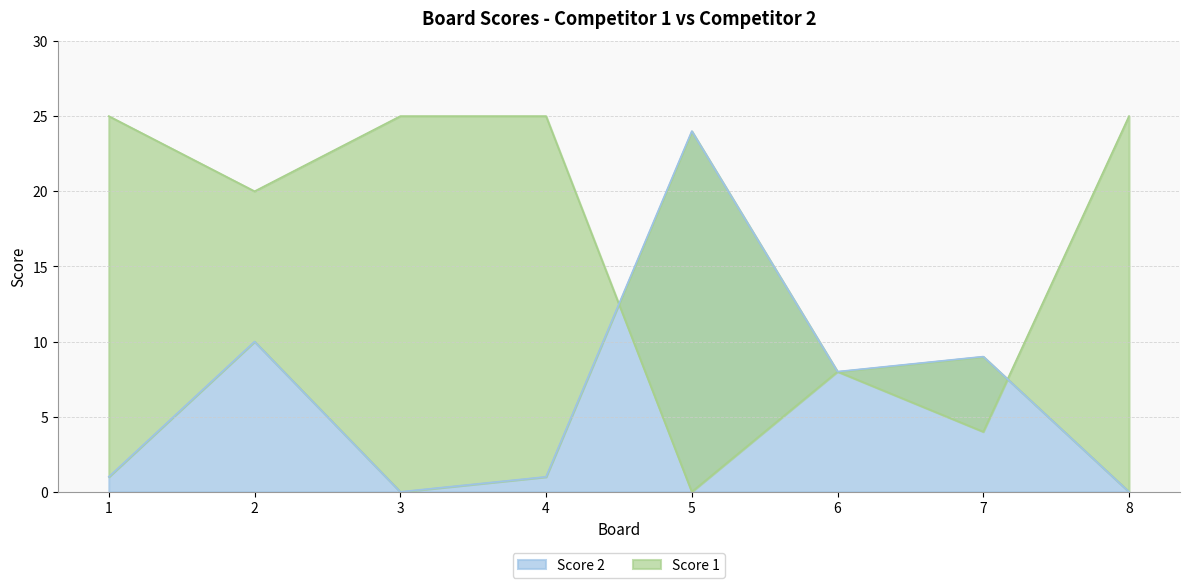

What is the spread (max minus min) of values at 4?

24